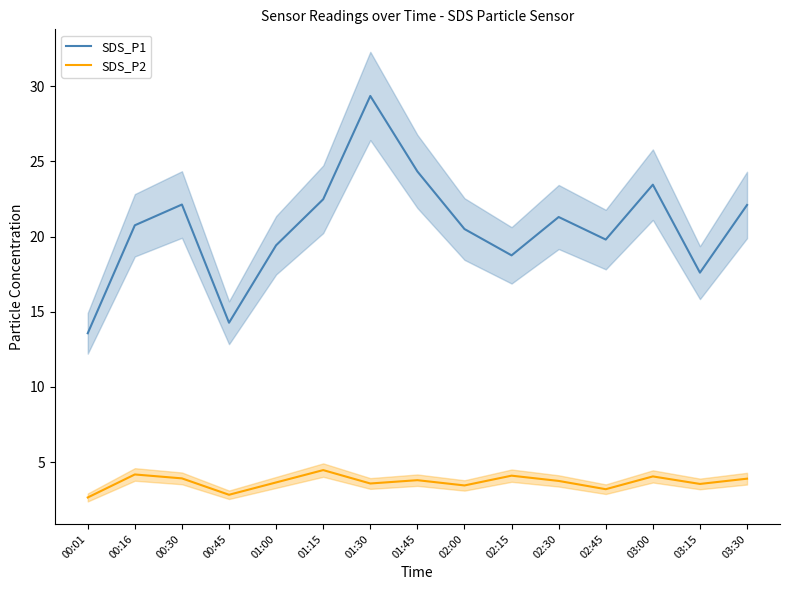

Rank the series by their average value, from lowest to highest.

SDS_P2, SDS_P1